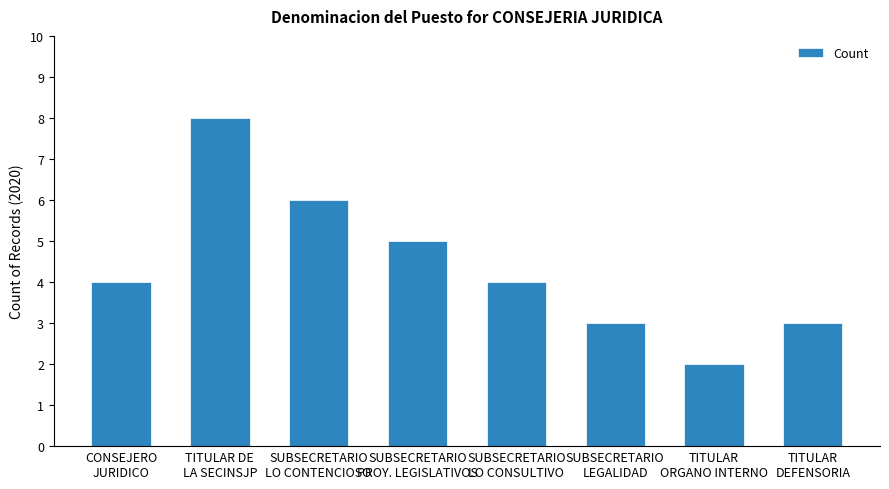

The value at SUBSECRETARIO
LEGALIDAD is 3. True or false?

True